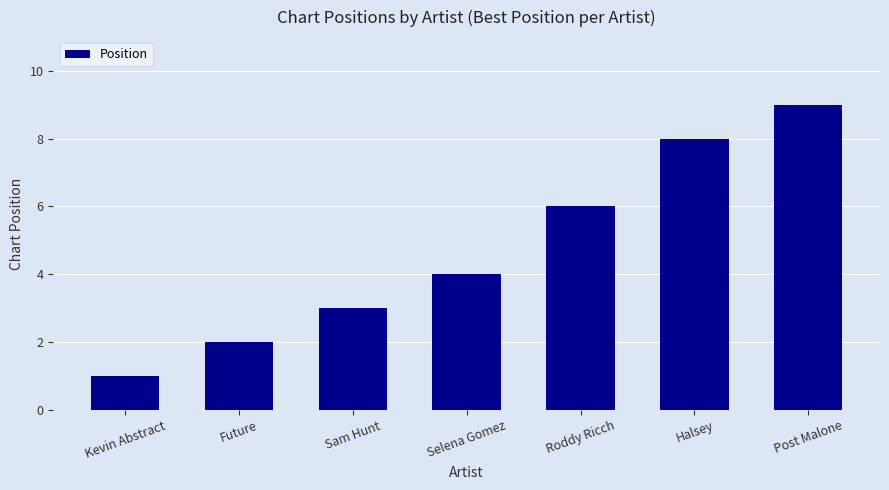

What is the average value?

5